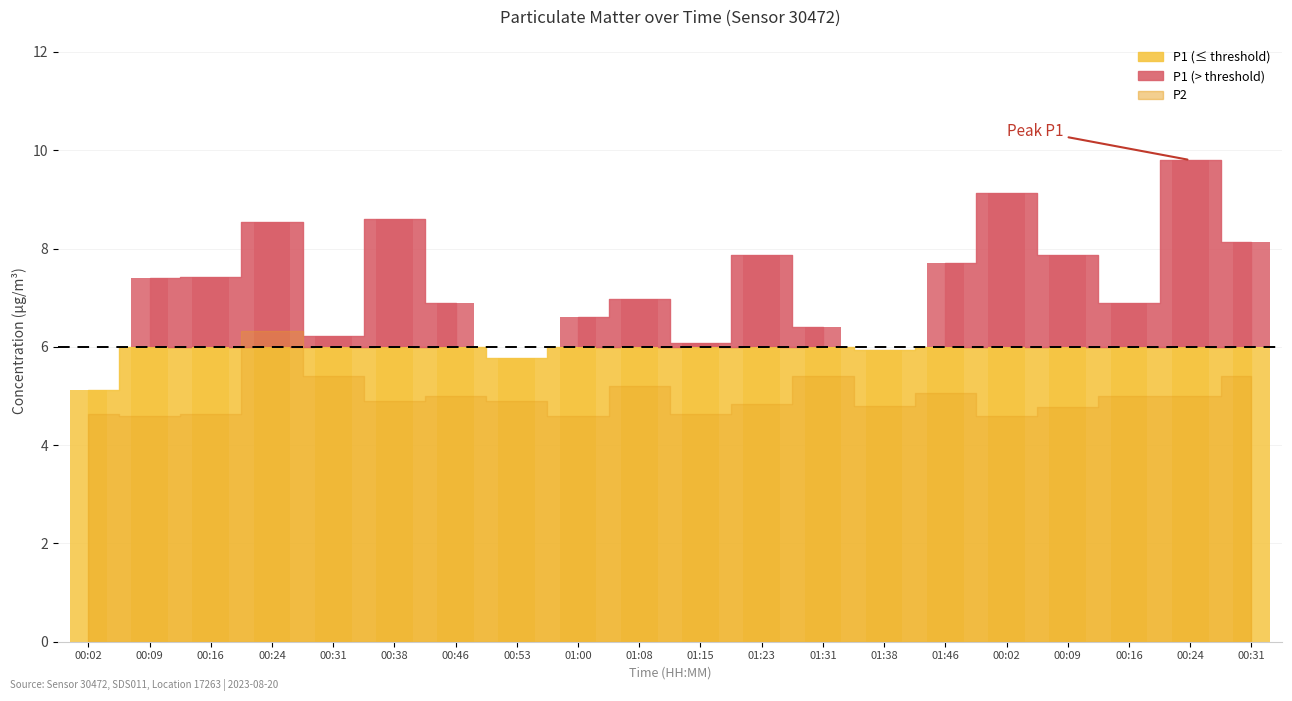

The P2 series shows 7.3 at 01:38. True or false?

False